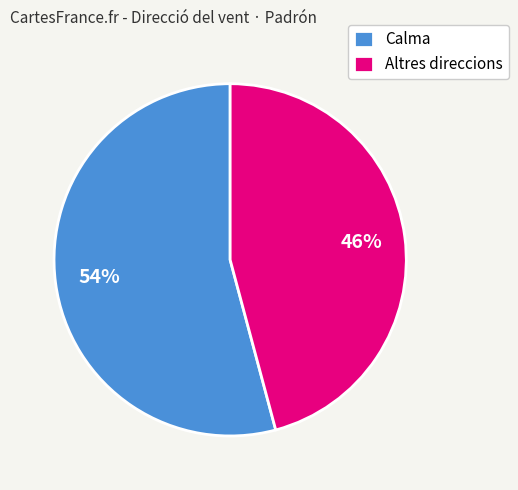

How many slices are in this pie chart?

2